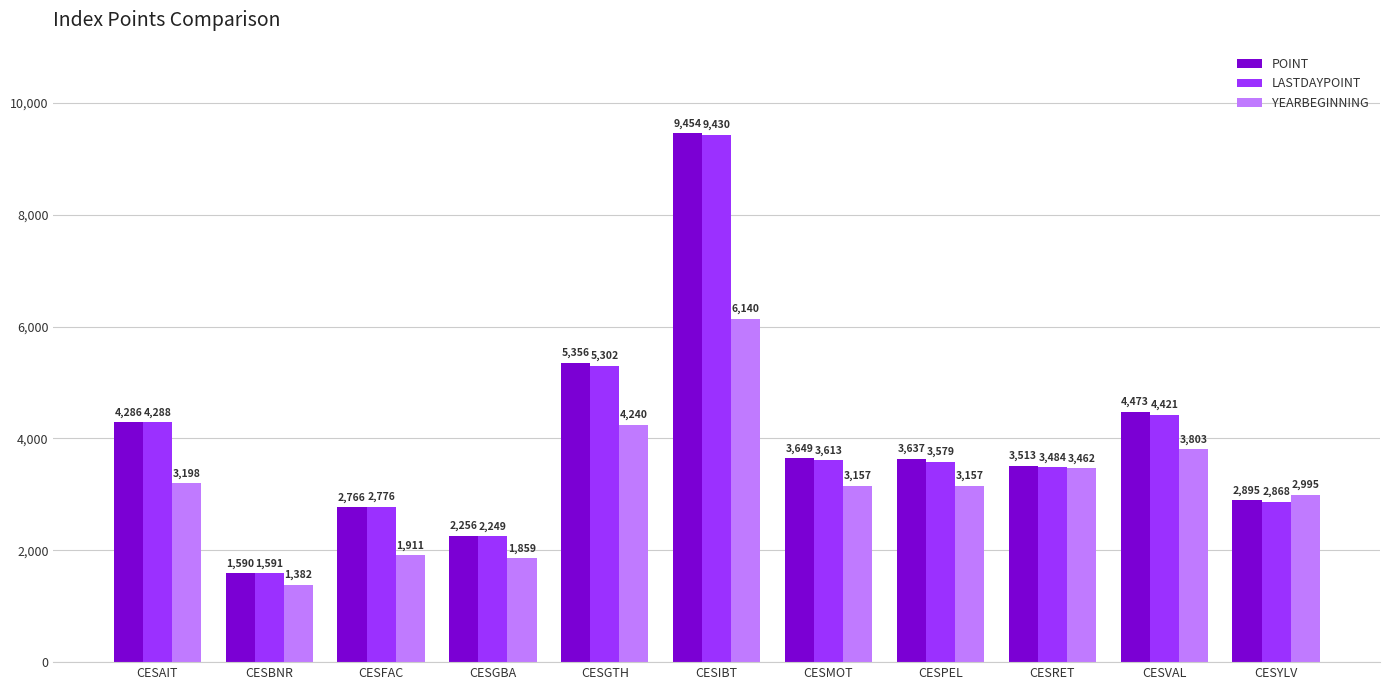

At which label does LASTDAYPOINT first exceed 3578?

CESAIT